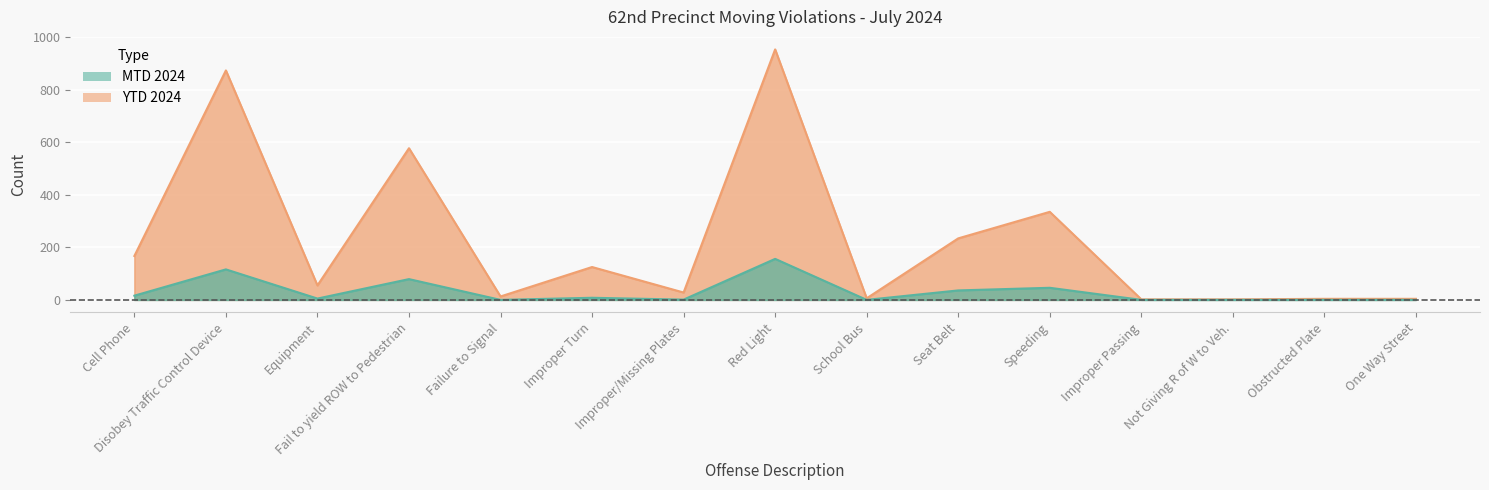

What position from the right is Speeding?

5